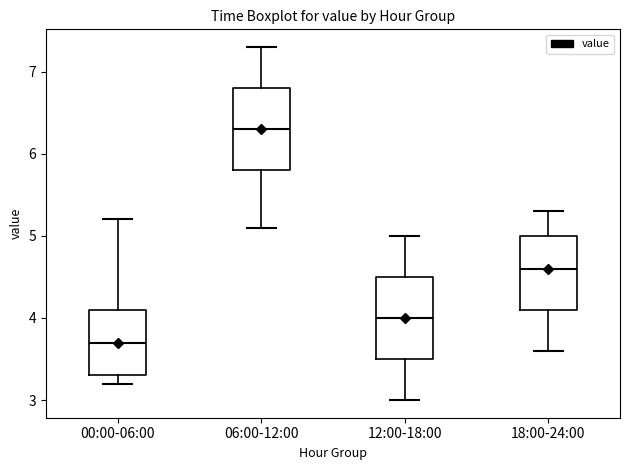

Reading left to right, transcribe this box plot: for each box, give where its median line is, the range the box spans, and where its two whiskers end, as read against the y-axis. The values are not printed on the chart, so give them approximately, as read against the axis.

00:00-06:00: median 3.7, box 3.3 to 4.1, whiskers 3.2 to 5.2
06:00-12:00: median 6.3, box 5.8 to 6.8, whiskers 5.1 to 7.3
12:00-18:00: median 4.0, box 3.5 to 4.5, whiskers 3.0 to 5.0
18:00-24:00: median 4.6, box 4.1 to 5.0, whiskers 3.6 to 5.3